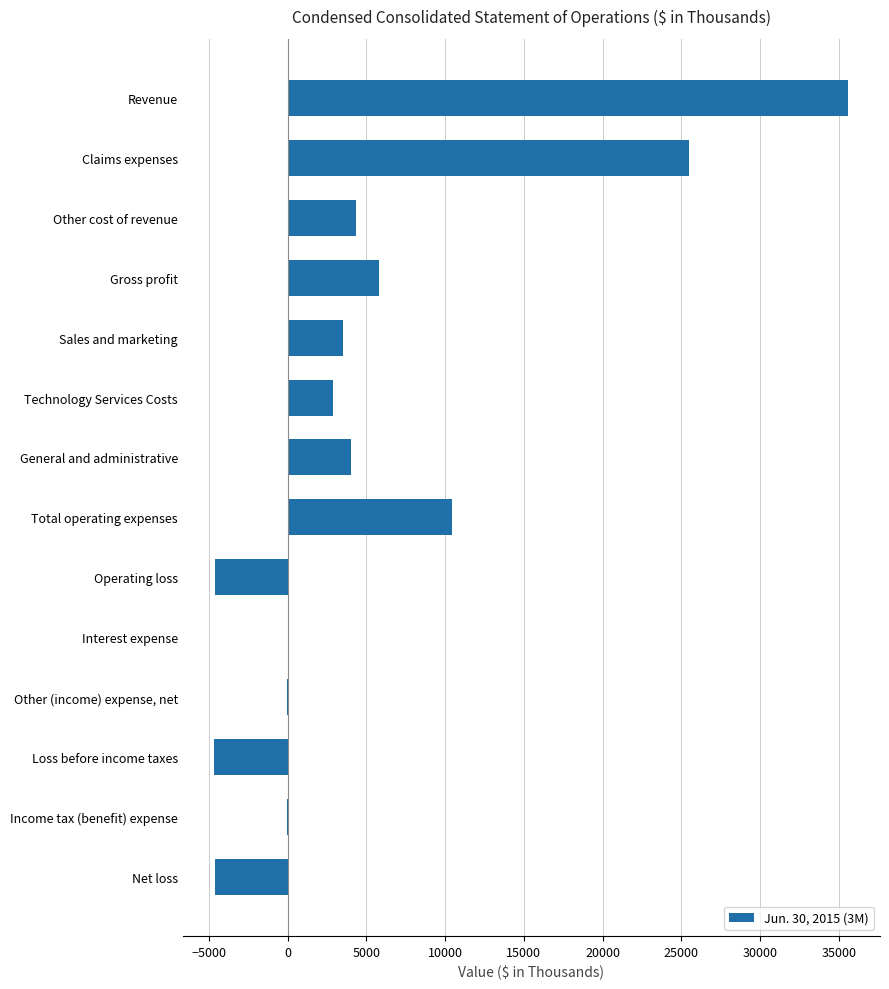

Where is the data nearest to the value 15470?

Total operating expenses